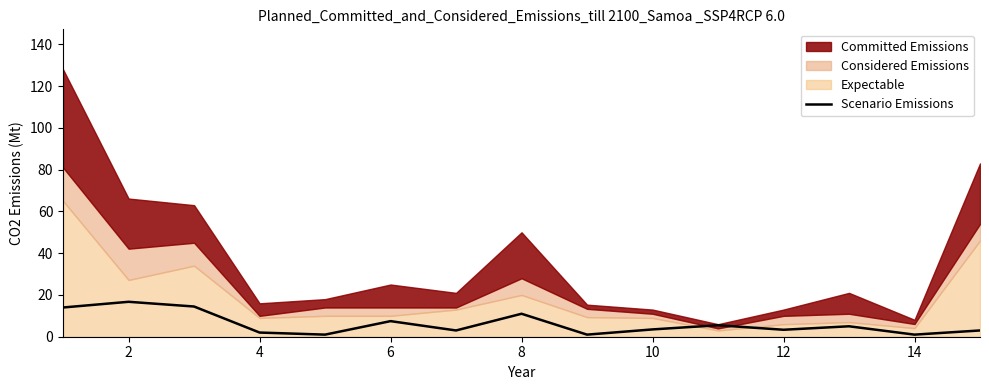

The value of Scenario Emissions at 2 is 4.6. True or false?

False